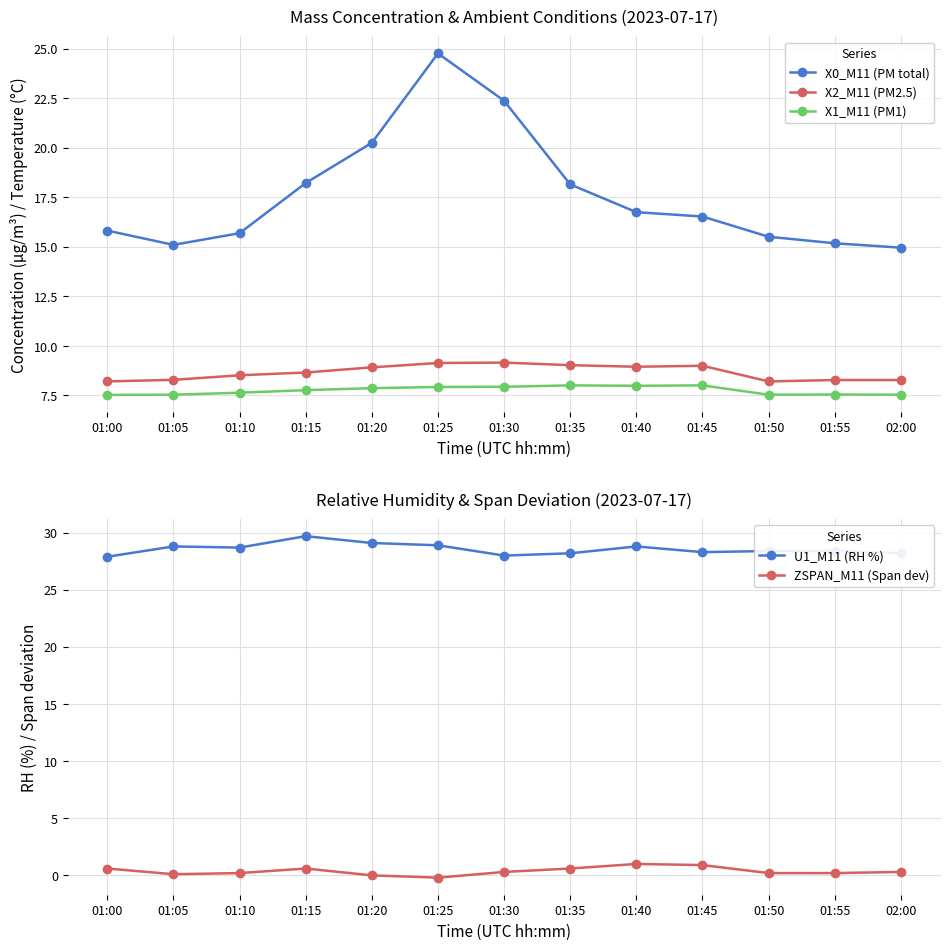

What is the lowest value of the X1_M11 (PM1) series?

7.5